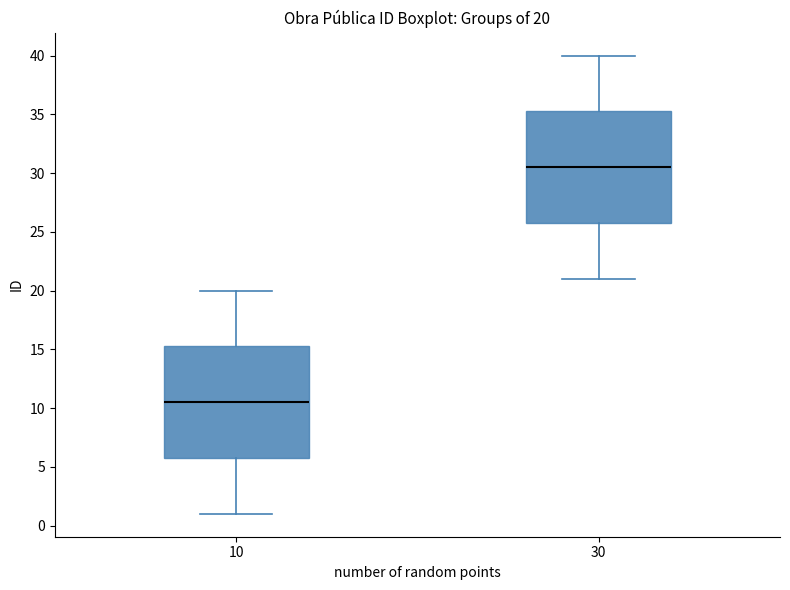

Which box has the highest median line?

30